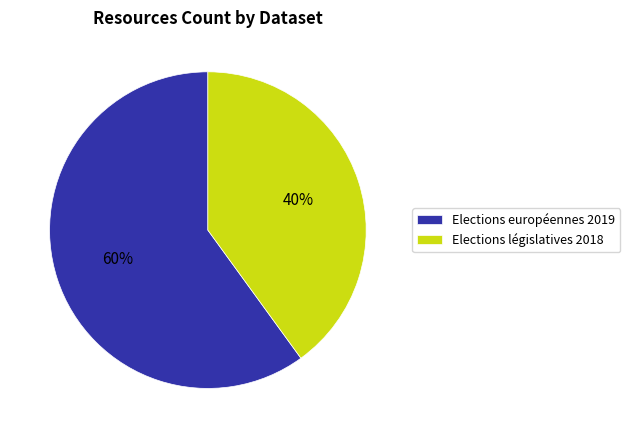

To the nearest percent, what portion does Elections législatives 2018 represent?

40%